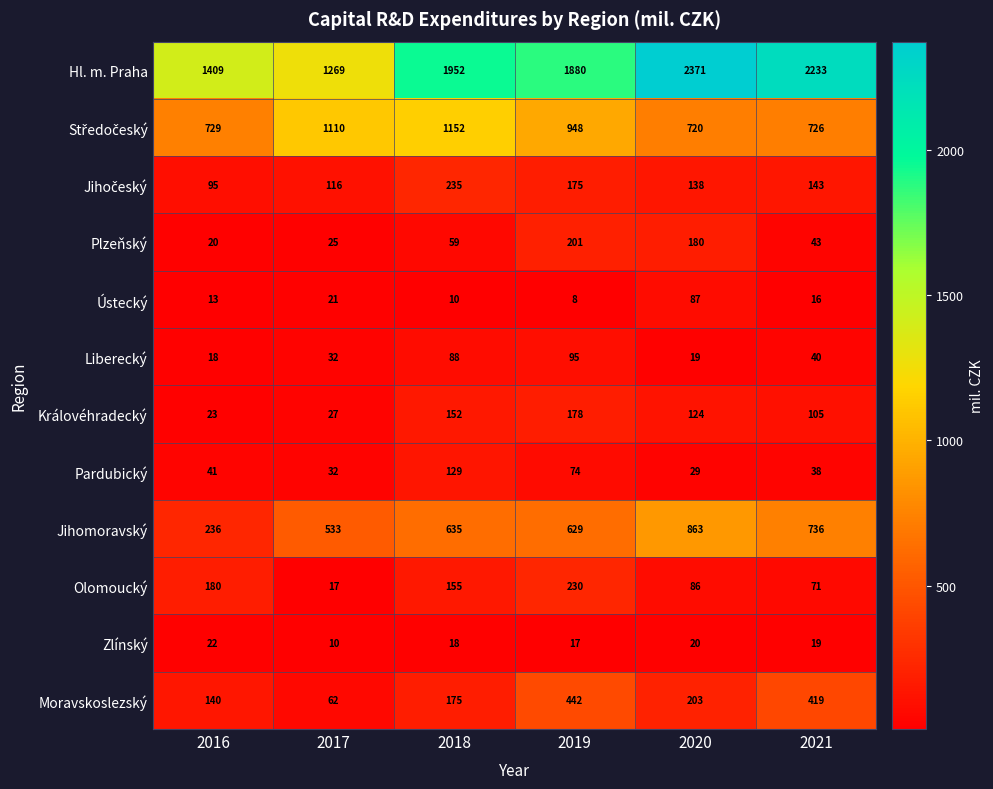

List the labels in order of Jihomoravský value, smallest first.

2016, 2017, 2019, 2018, 2021, 2020